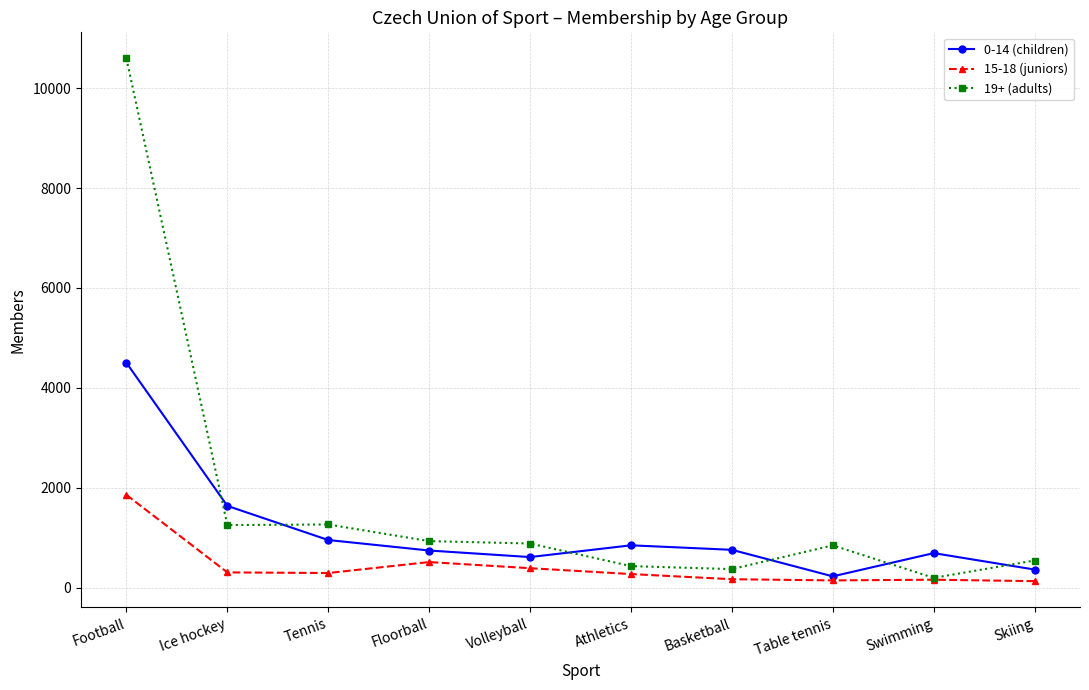

What are all the series names shown in the legend?

0-14 (children), 15-18 (juniors), 19+ (adults)